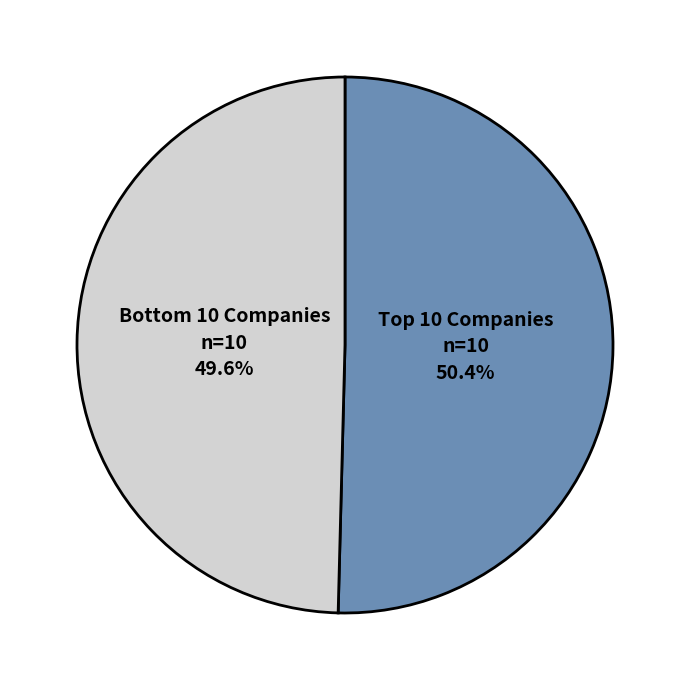

Is there a majority slice in this chart?

Yes